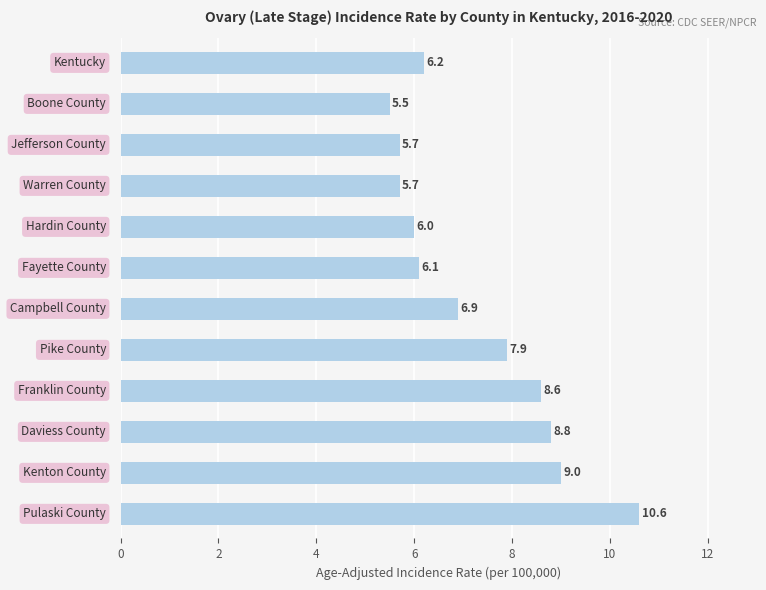

What is the difference between the second highest and second lowest values?

3.3